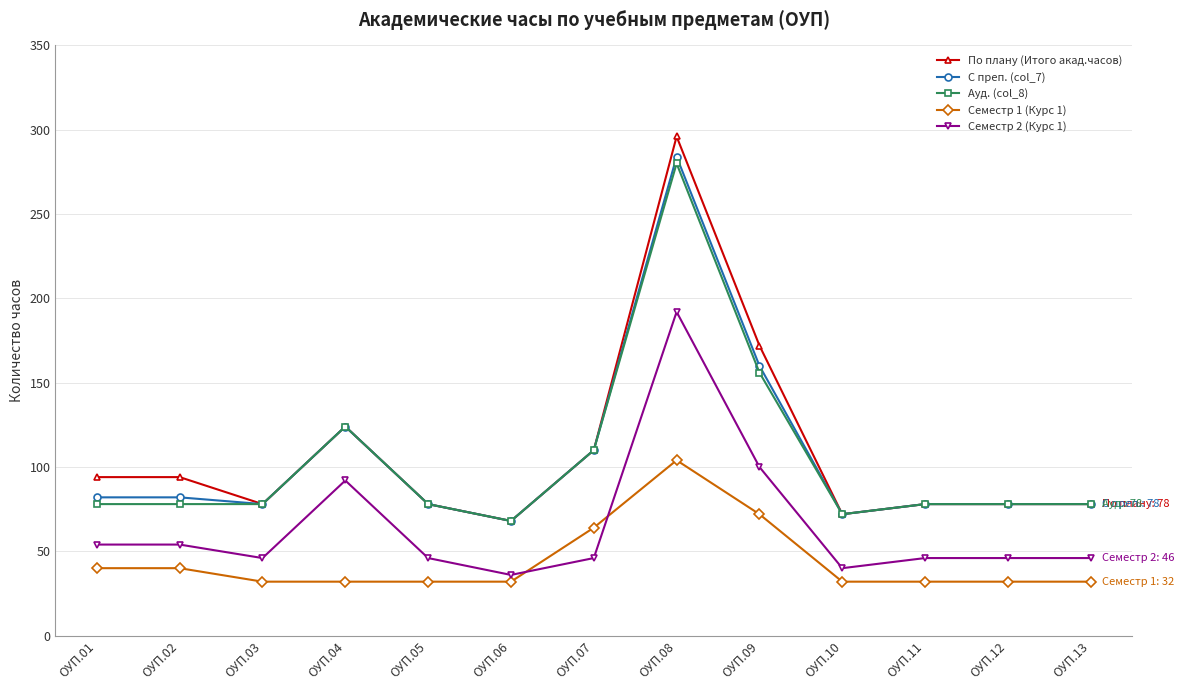

Which label corresponds to the largest value in the chart?

ОУП.08